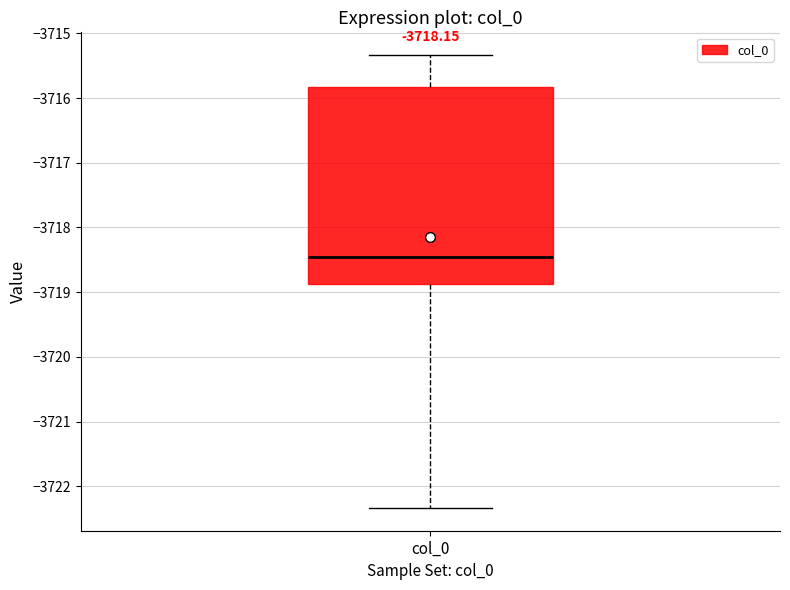

Where does the upper whisker of the box for col_0 end on the y-axis? The values are not printed on the chart, so give them approximately, as read against the axis.

-3715.3